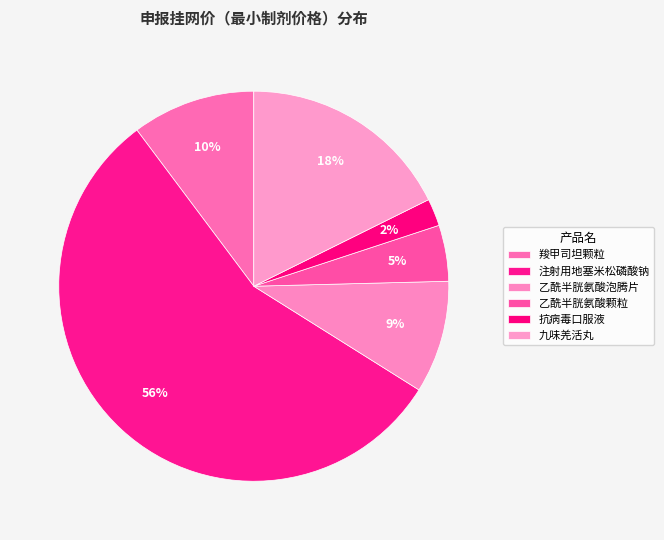

To the nearest percent, what is the difference between the largest and smallest slice percentages?

54%